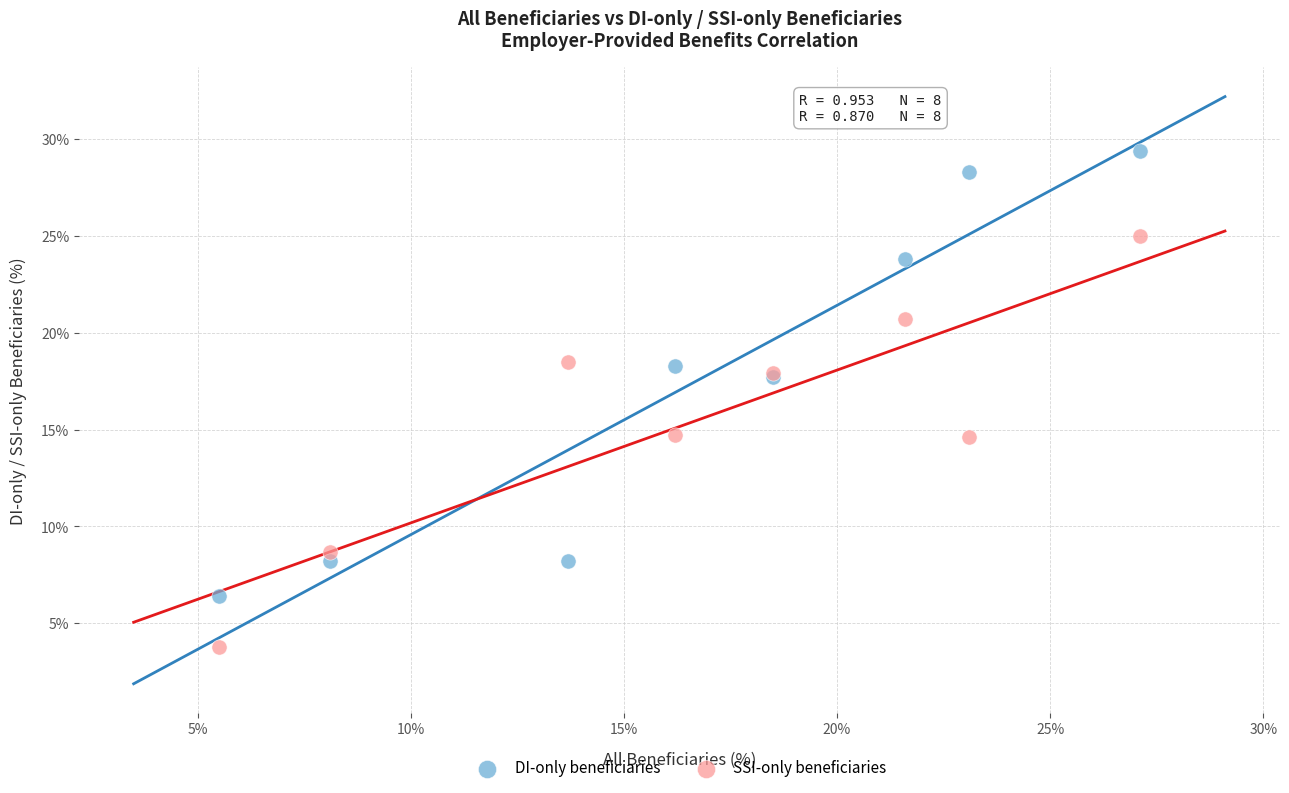

Which series contains the highest Y value?

DI-only beneficiaries